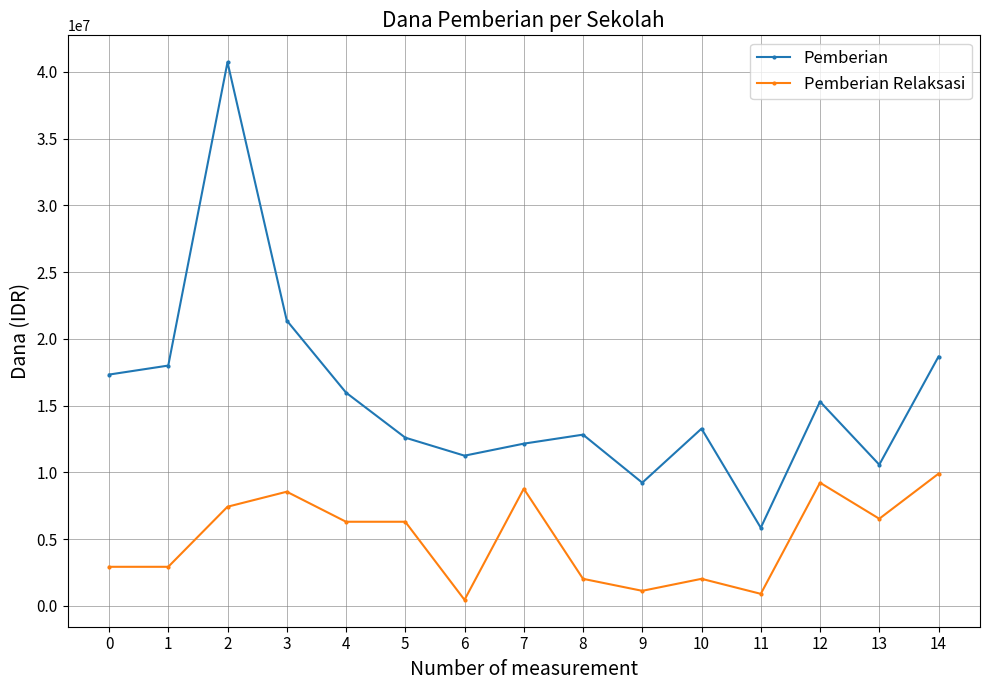

Which series has the widest spread of values?

Pemberian